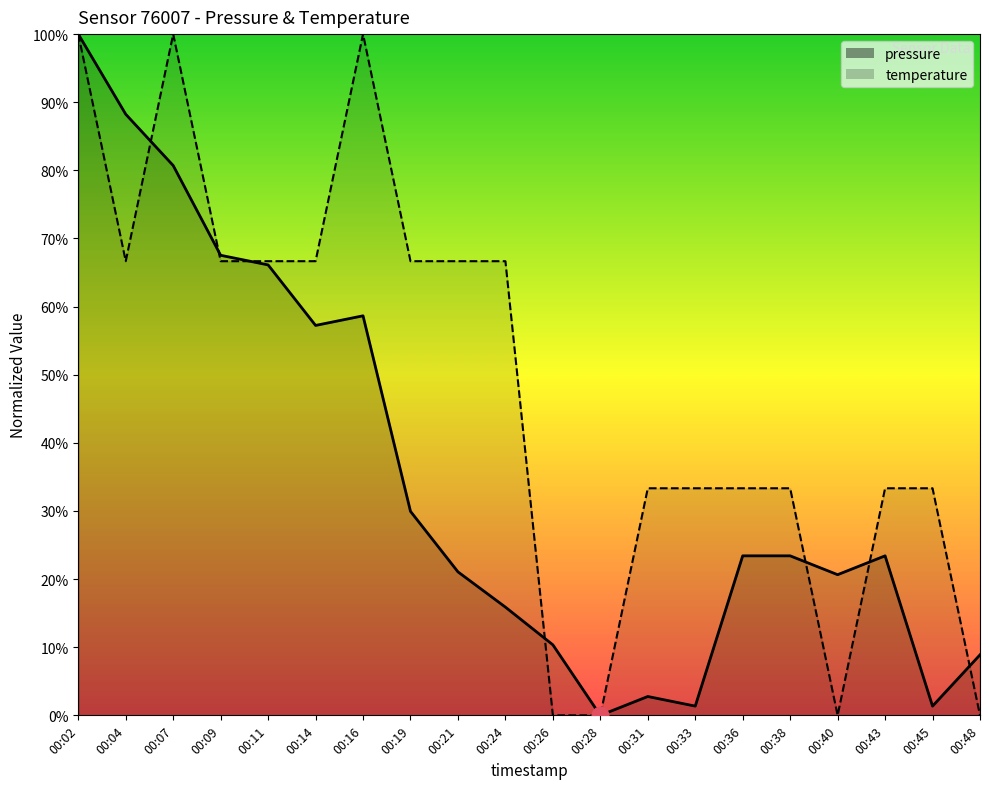

What is the greatest value displayed?

100.0